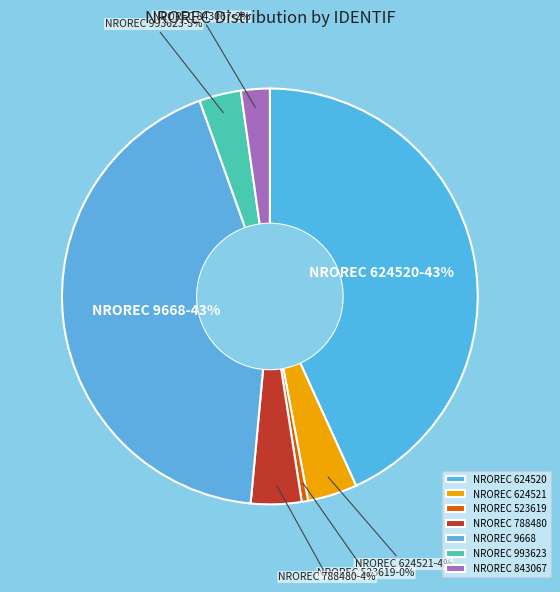

Does NROREC 788480 represent more than half of the total?

No